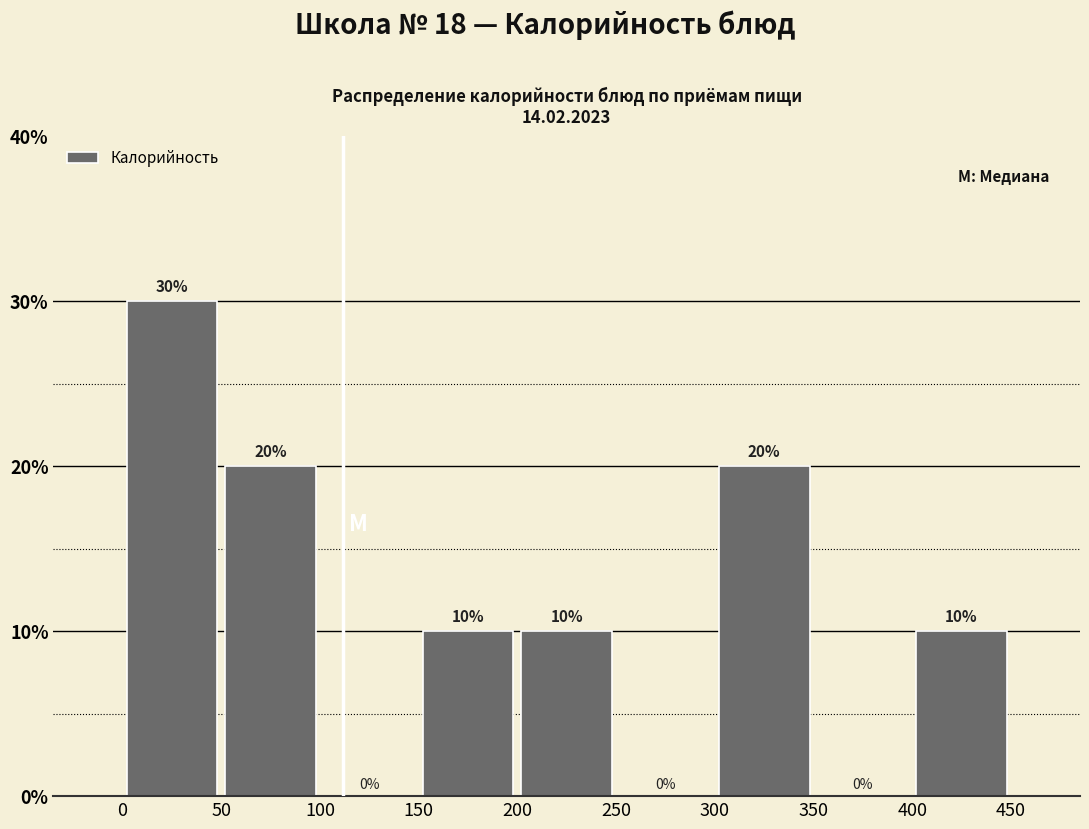

Reading left to right, transcribe this chart: for each bar, give the range it covers on the x-axis and its height.

0 to 50: 30
50 to 100: 20
100 to 150: 0
150 to 200: 10
200 to 250: 10
250 to 300: 0
300 to 350: 20
350 to 400: 0
400 to 450: 10